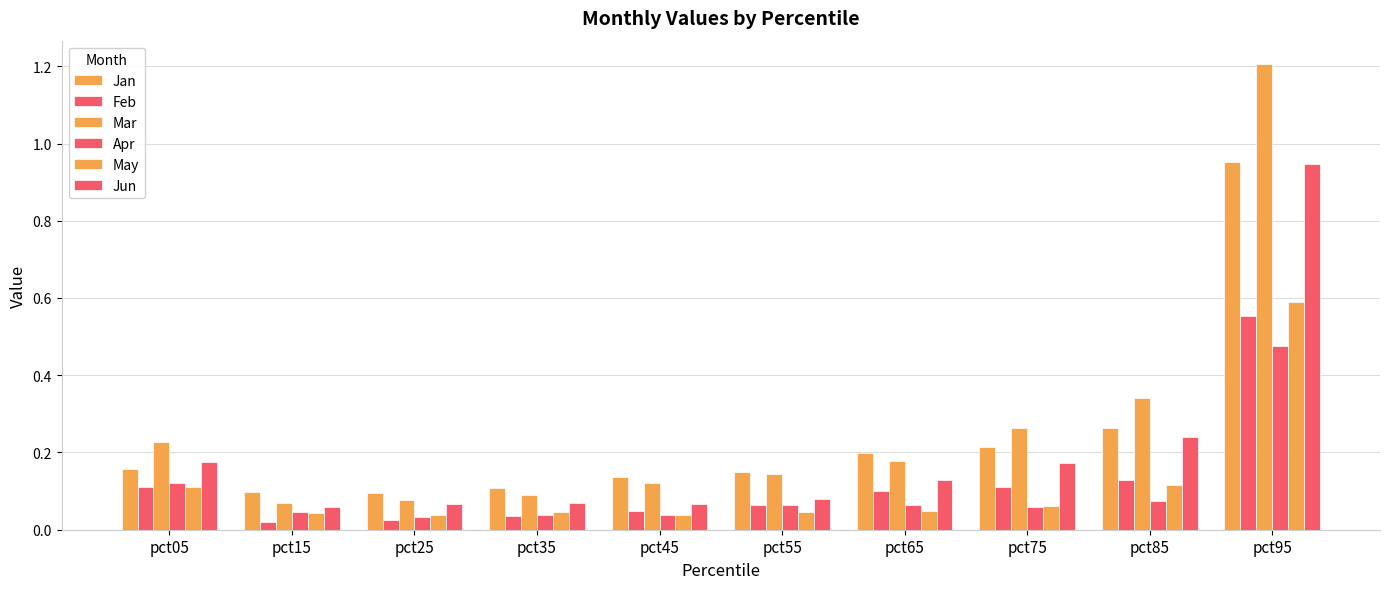

Between pct05 and pct15, which series saw the biggest shift?

Mar